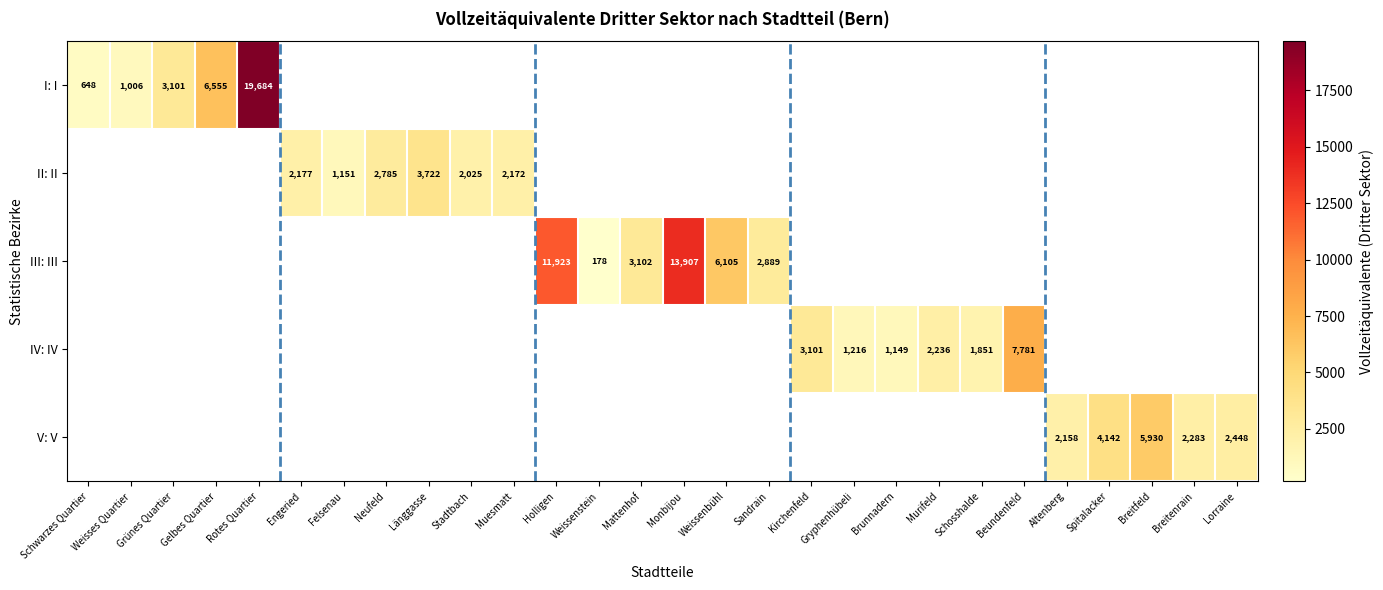

How many positive values does the I: I series have?

5